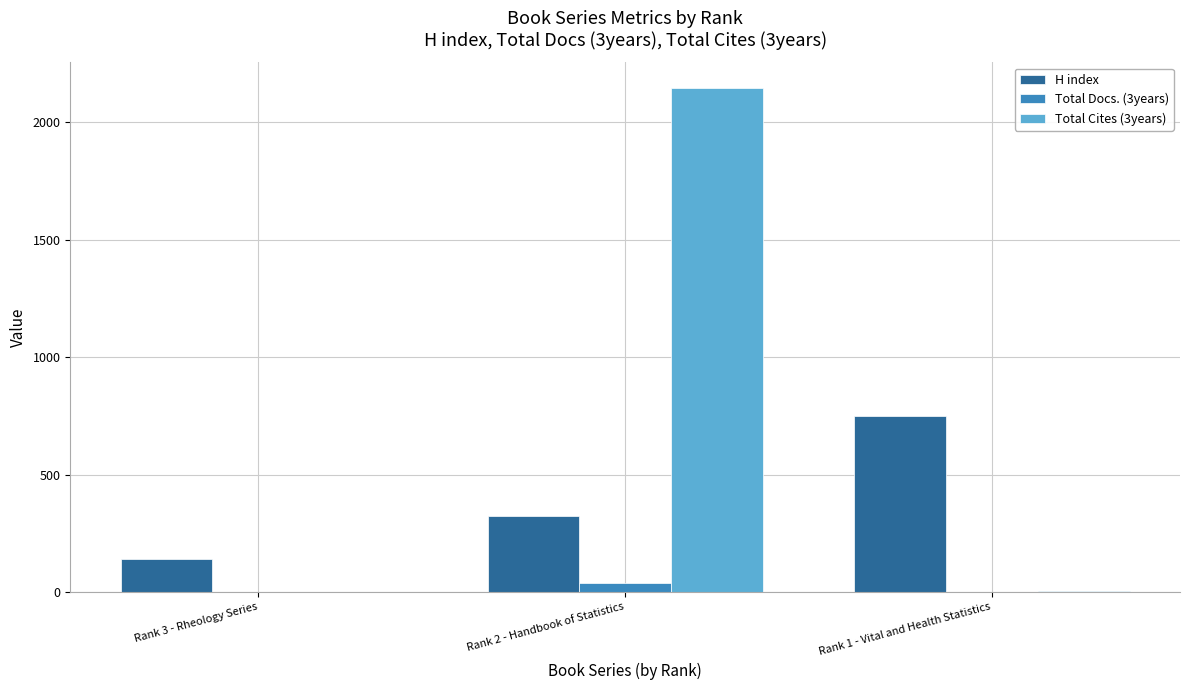

At which category is the sum across all series the highest?

Rank 2 - Handbook of Statistics